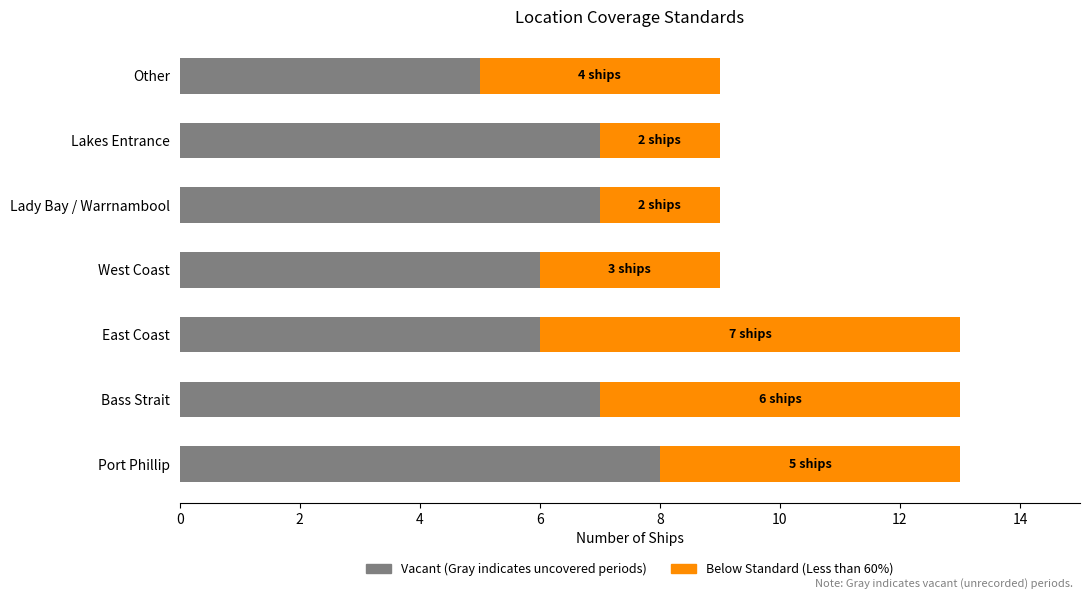

What is the total value across all series at Lakes Entrance?

9